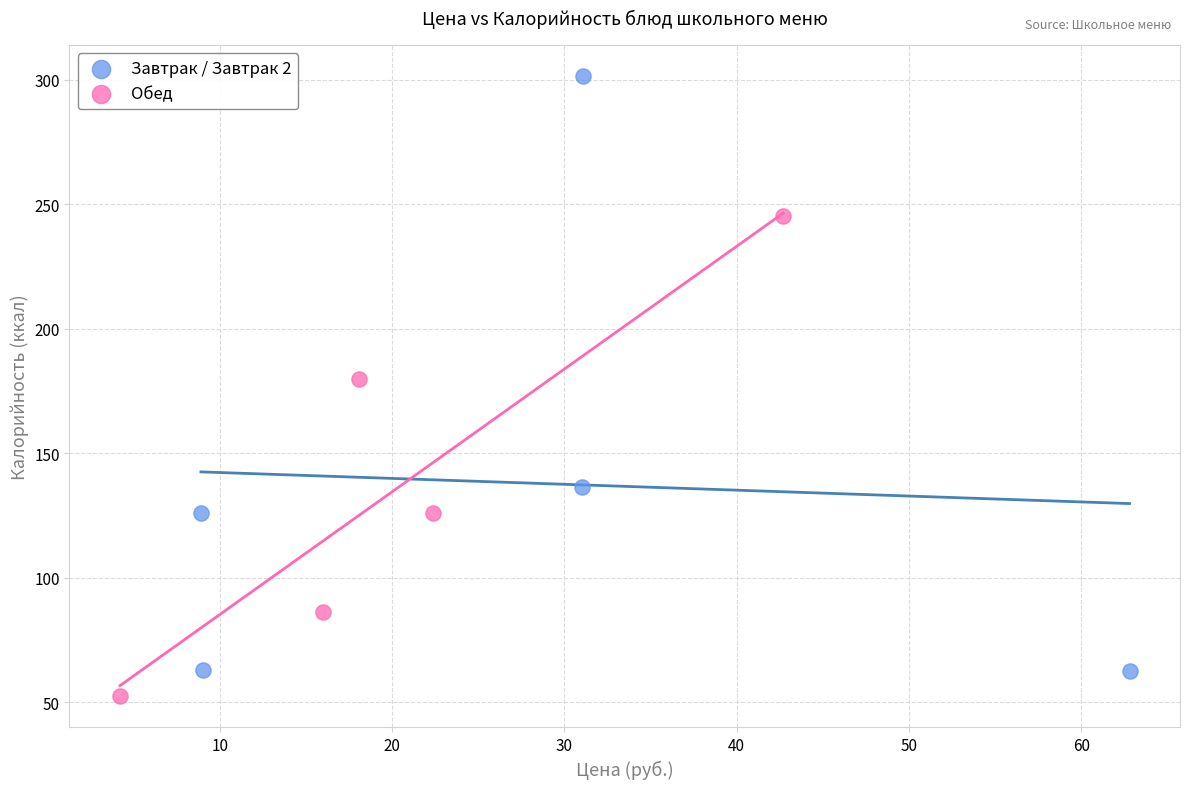

Which series has the largest Y range (max minus min)?

Завтрак / Завтрак 2